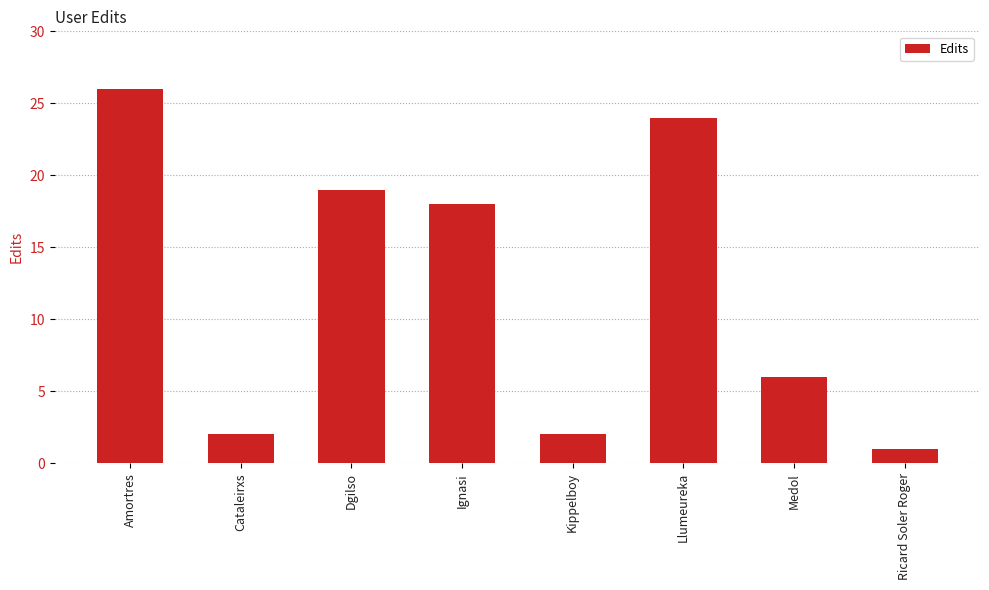

Read the value at Dgilso.

19